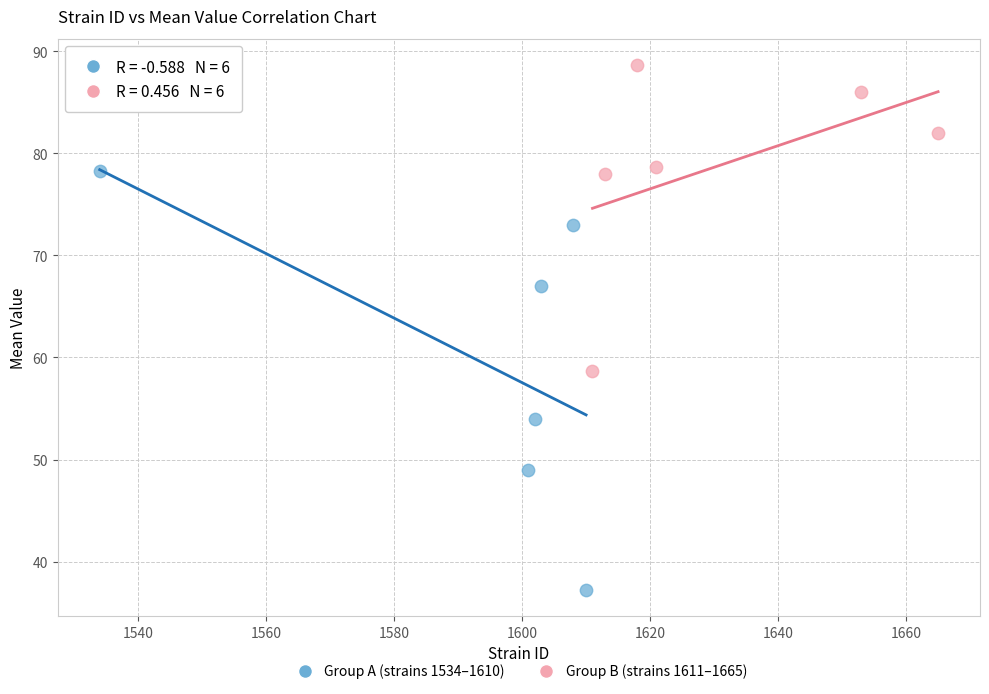

Which series contains the highest Y value?

Group B (strains 1611–1665)